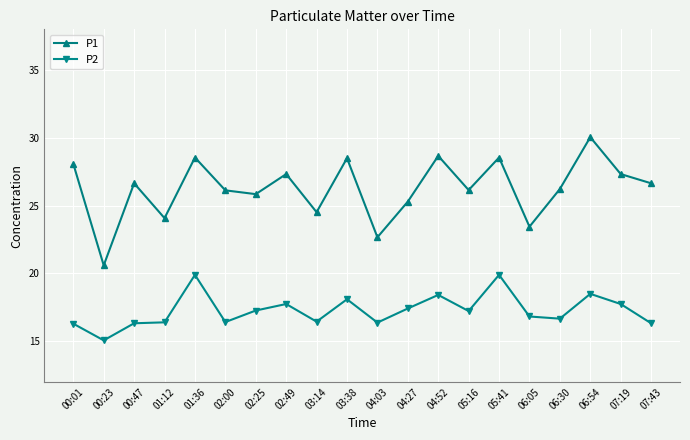

Where is the first local minimum for P1?

00:23